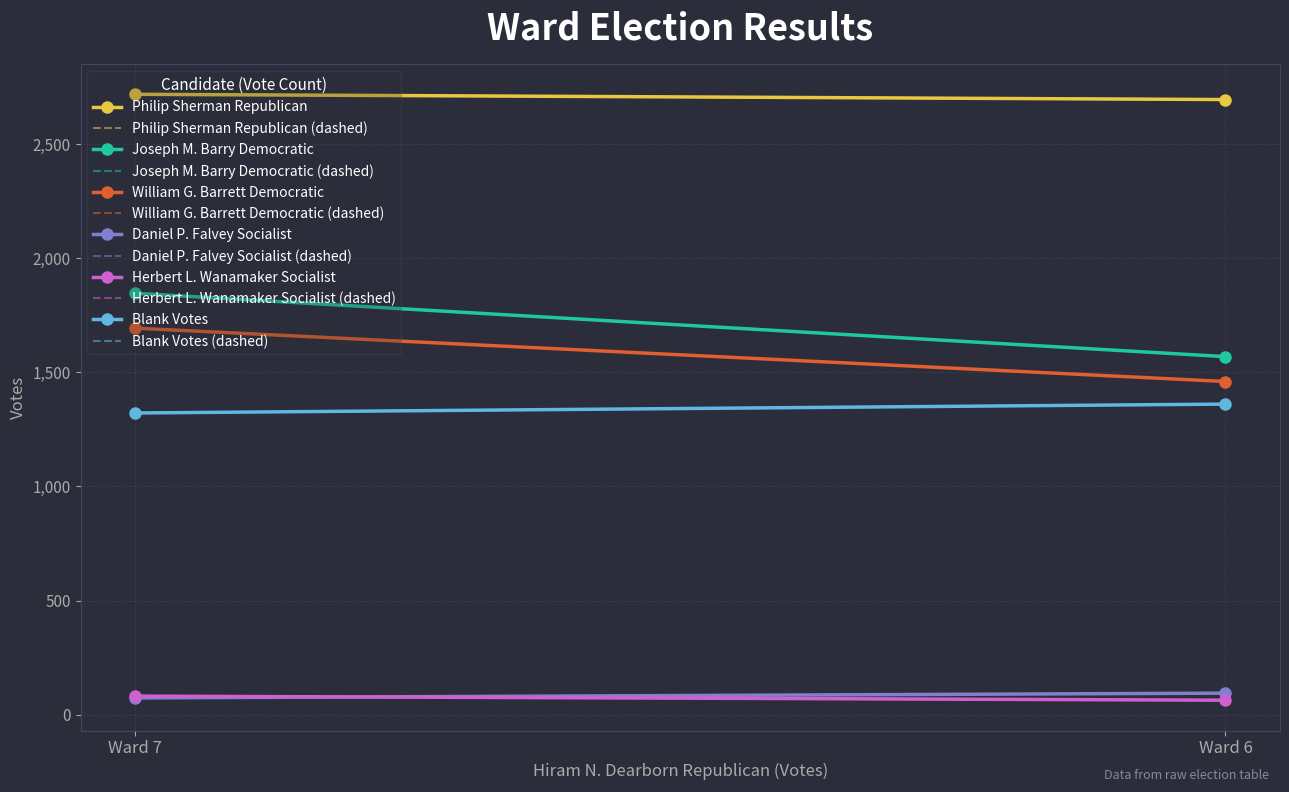

Reading right to left, extract all data points from this chart.

Philip Sherman Republican: Ward 7=2719	Ward 6=2696
Joseph M. Barry Democratic: Ward 7=1847	Ward 6=1569
William G. Barrett Democratic: Ward 7=1694	Ward 6=1460
Daniel P. Falvey Socialist: Ward 7=73	Ward 6=94
Herbert L. Wanamaker Socialist: Ward 7=81	Ward 6=63
Blank Votes: Ward 7=1322	Ward 6=1361